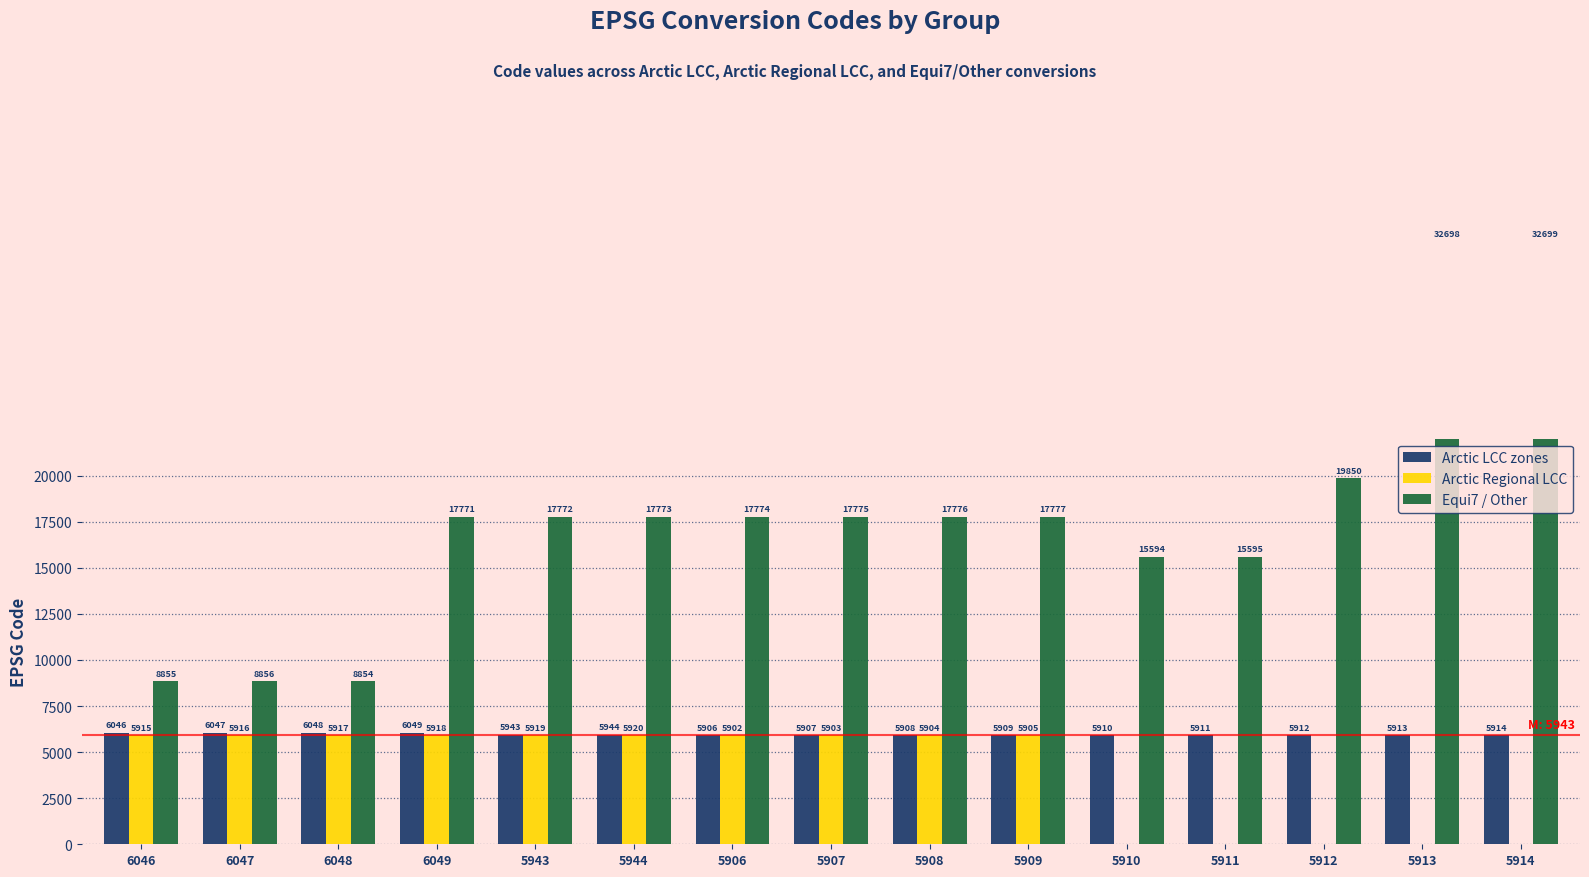

What is the label of the 3rd bar from the right?

5912